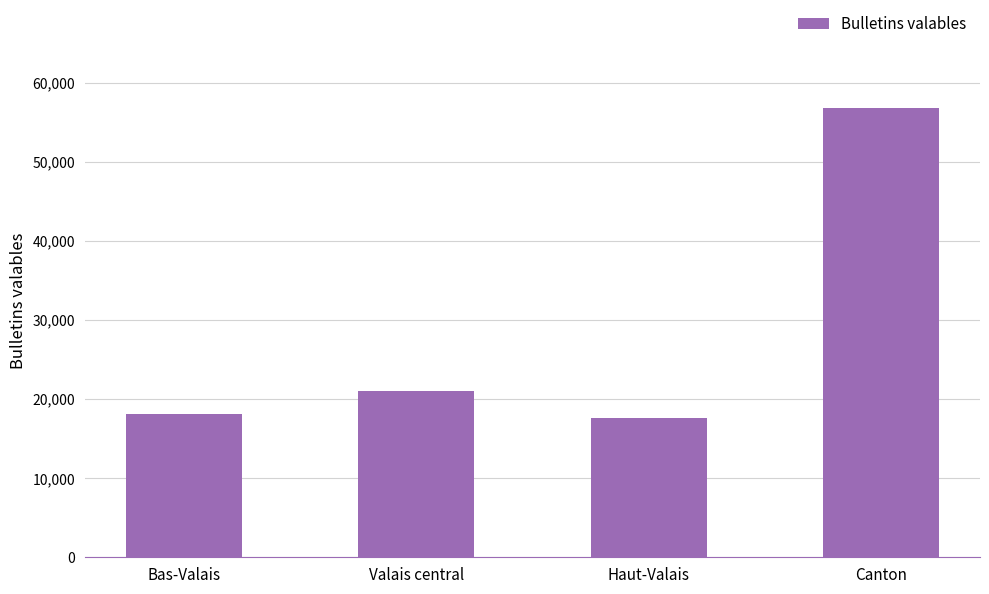

At which category does the chart reach its peak across all series?

Canton